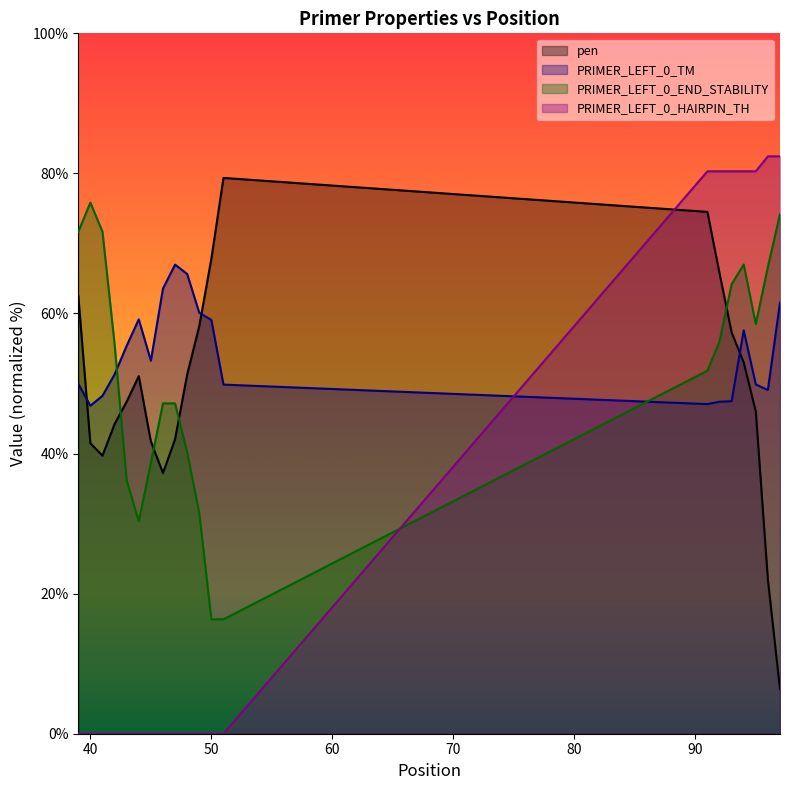

Does the chart display data point markers on the line(s)?

No